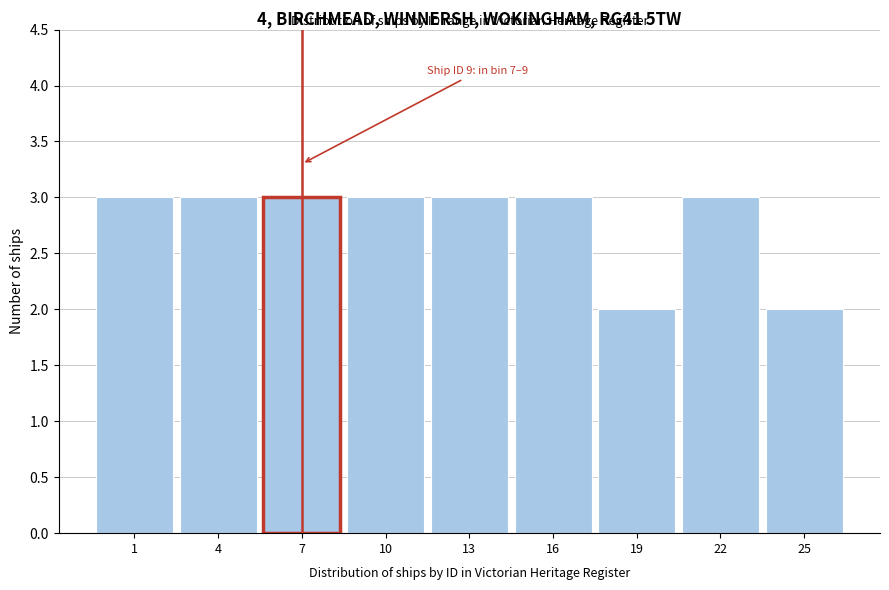

Reading left to right, what are all the values shown in this chart?

1=3	4=3	7=3	10=3	13=3	16=3	19=2	22=3	25=2